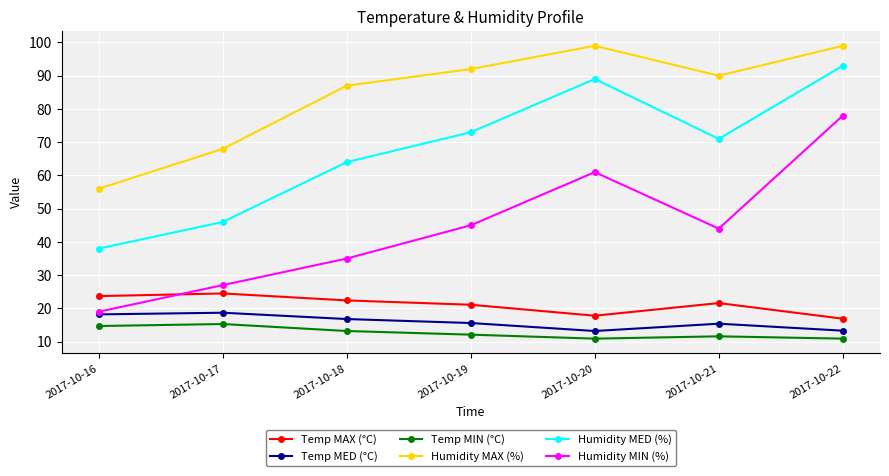

Count the number of data series in this chart.

6